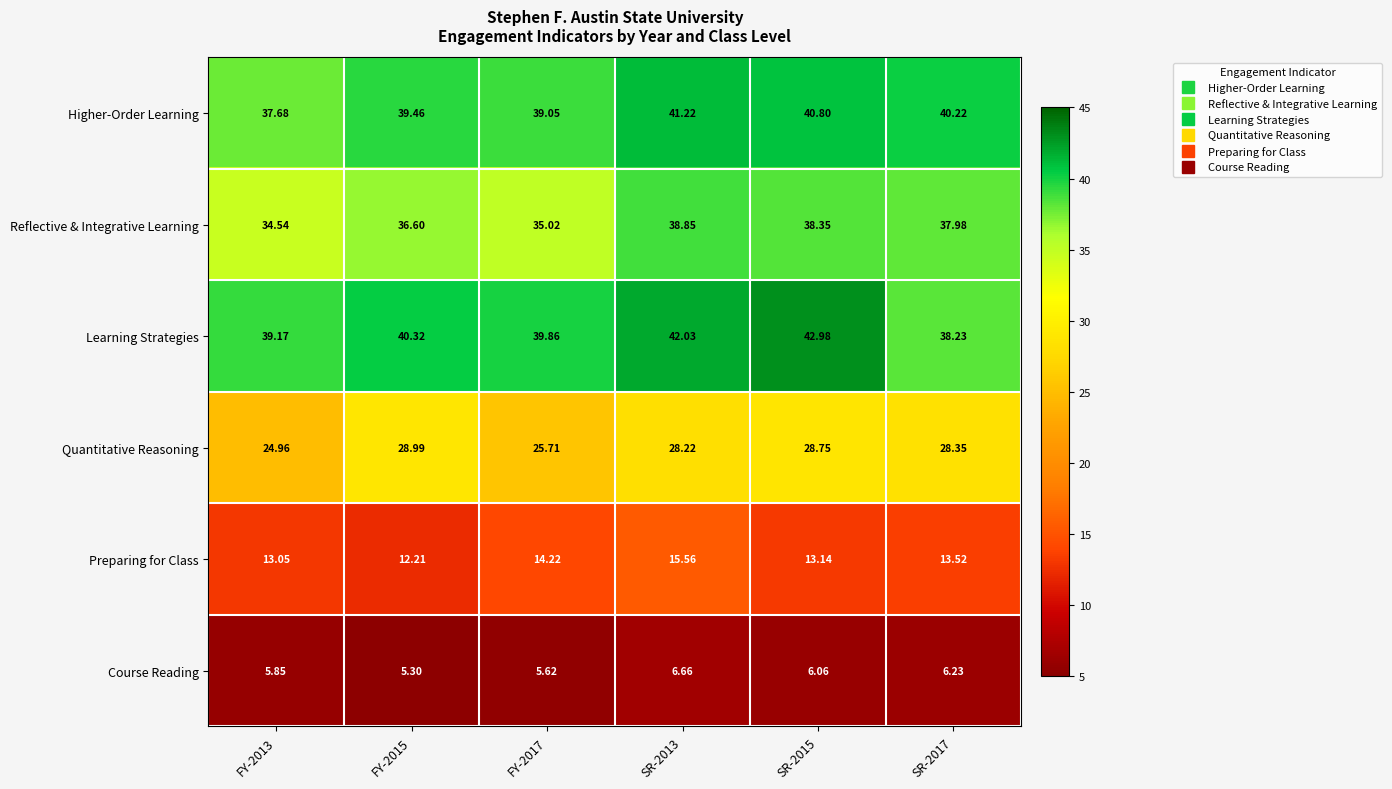

Which series has the widest spread of values?

Learning Strategies